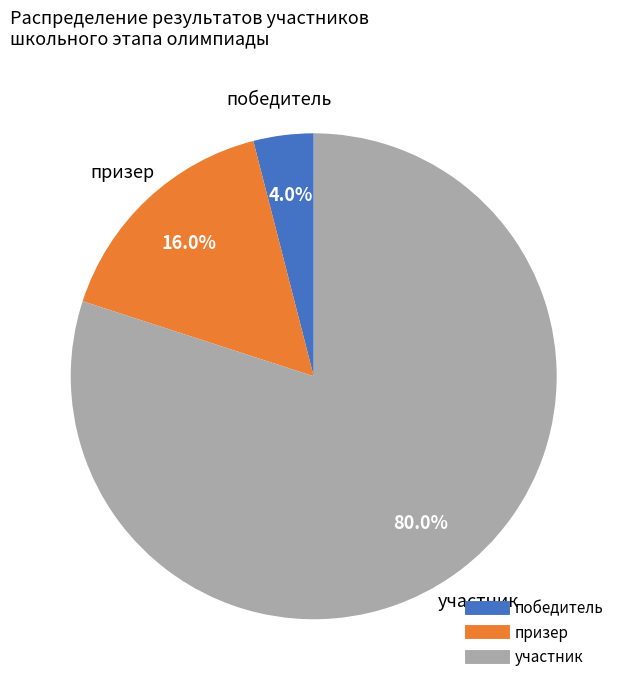

What is the largest slice in the pie chart?

участник